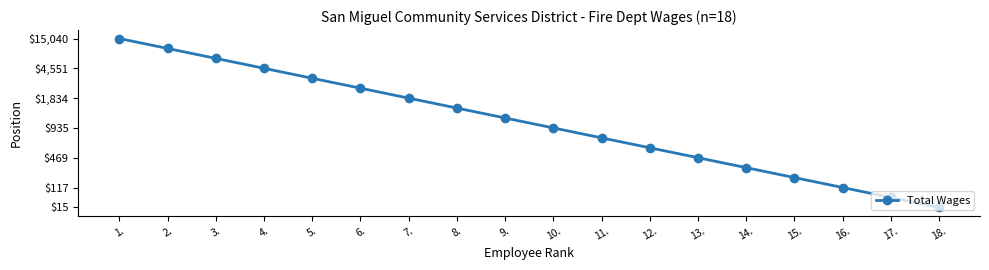

What position from the left is 4.?

4